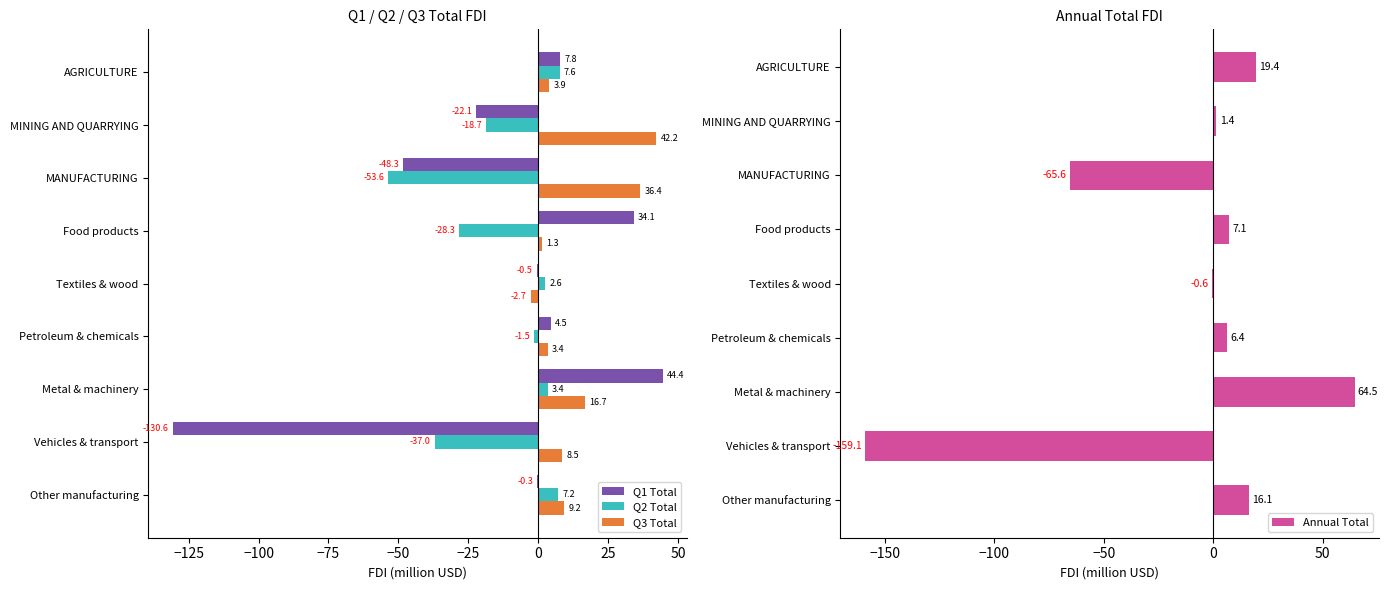

How many distinct data groups are displayed?

4